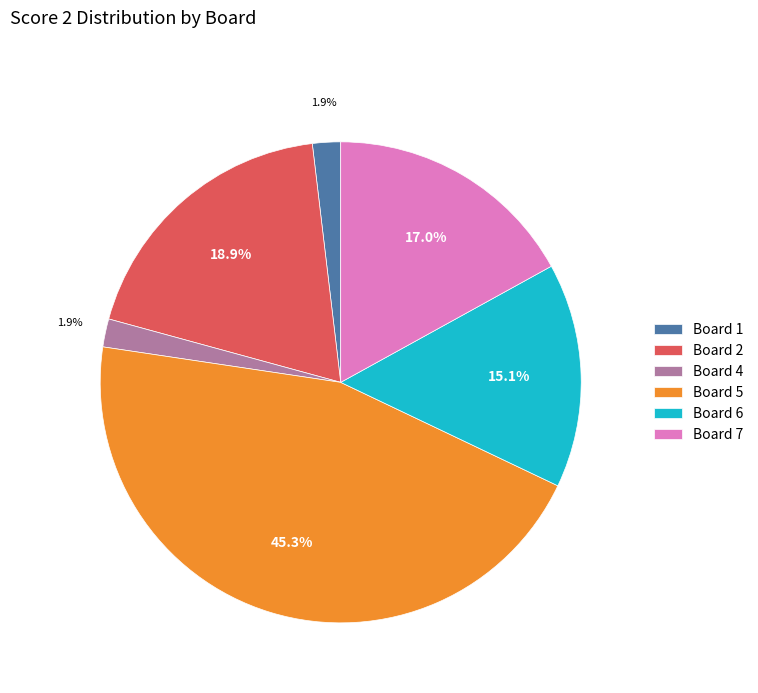

Is there a majority slice in this chart?

No